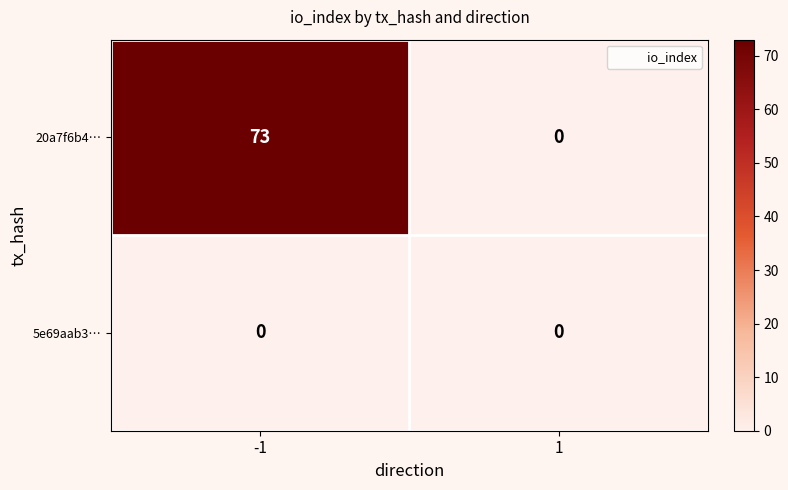

What is the maximum value shown in the chart?

73